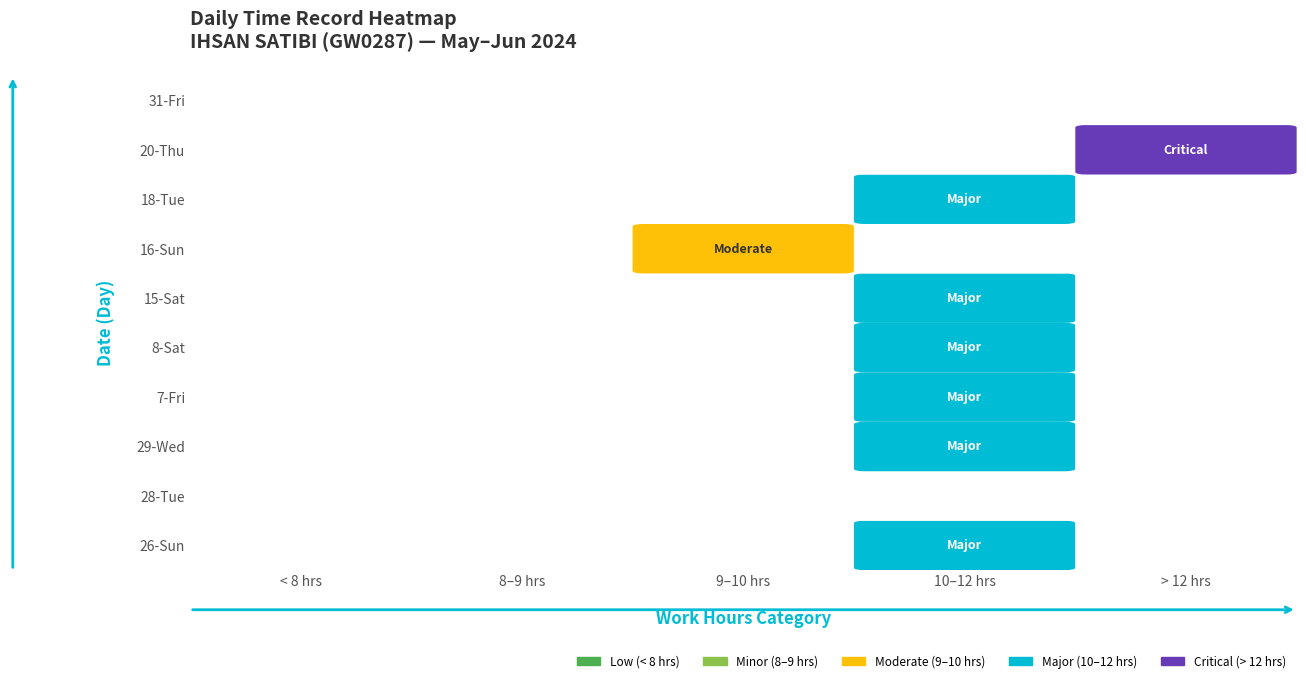

At how many categories does at least one series exceed 9?

3